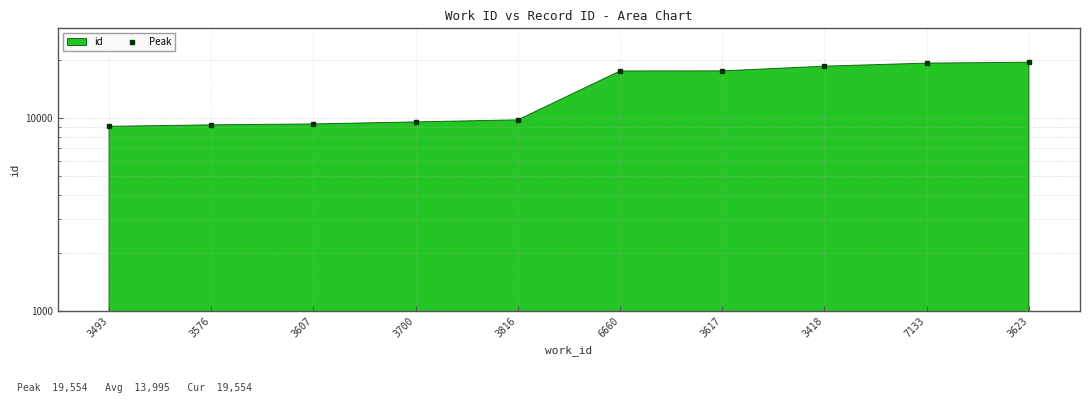

List the labels in order of value, smallest first.

3493, 3576, 3607, 3700, 3816, 6660, 3617, 3418, 7133, 3623